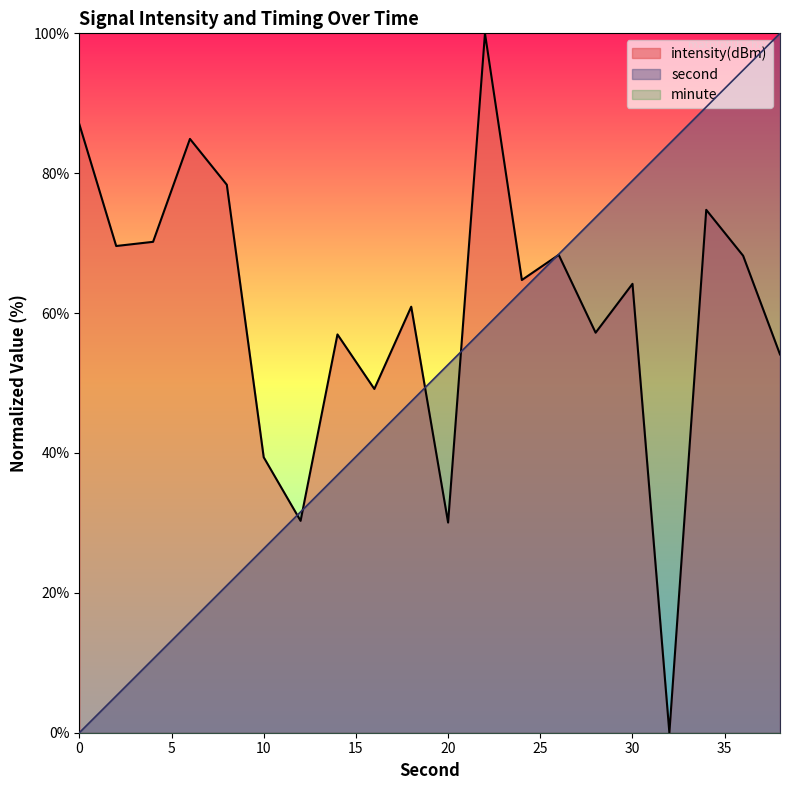

List the labels in order of intensity value, smallest first.

32, 20, 12, 10, 16, 38, 14, 28, 18, 30, 24, 36, 26, 2, 4, 34, 8, 6, 0, 22